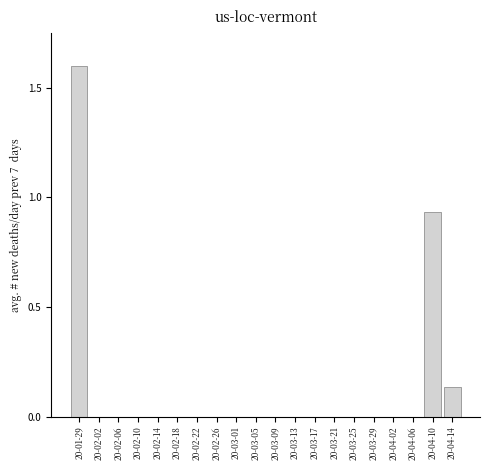

Is it true that the value at 20-02-26 is -0.9?

False